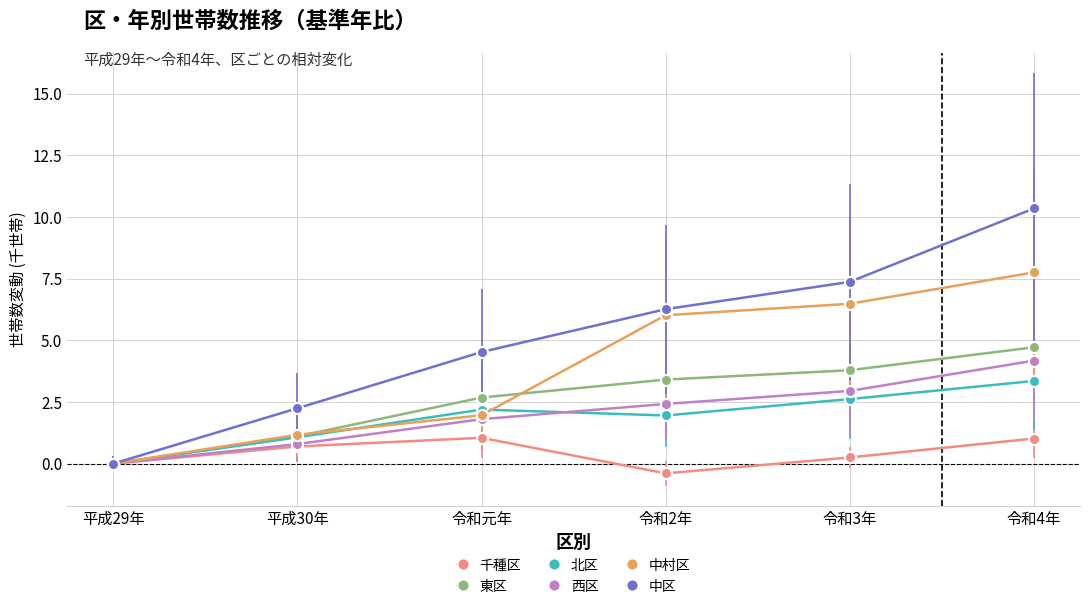

What is the spread (max minus min) of values at 令和2年?

6.7